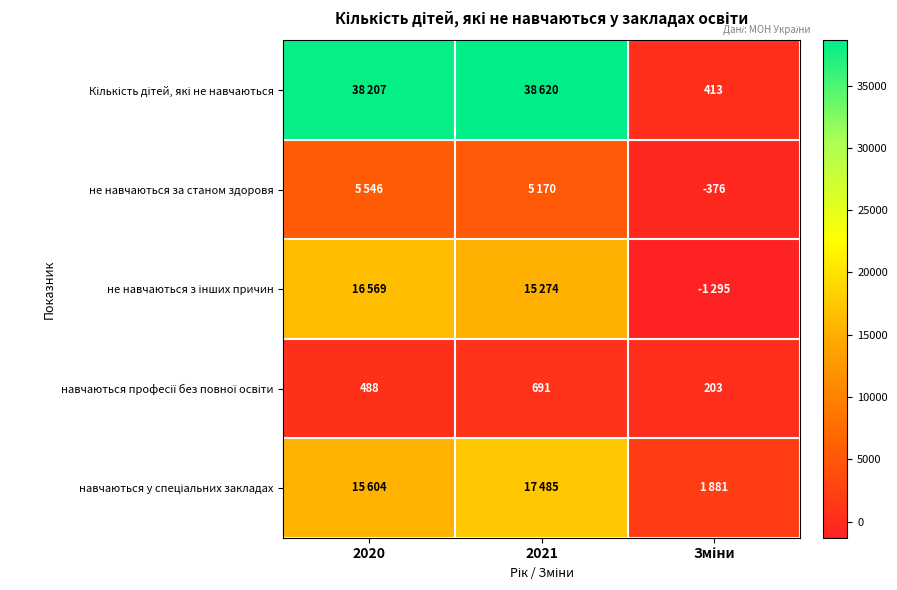

What is the minimum value shown in the chart?

-1295